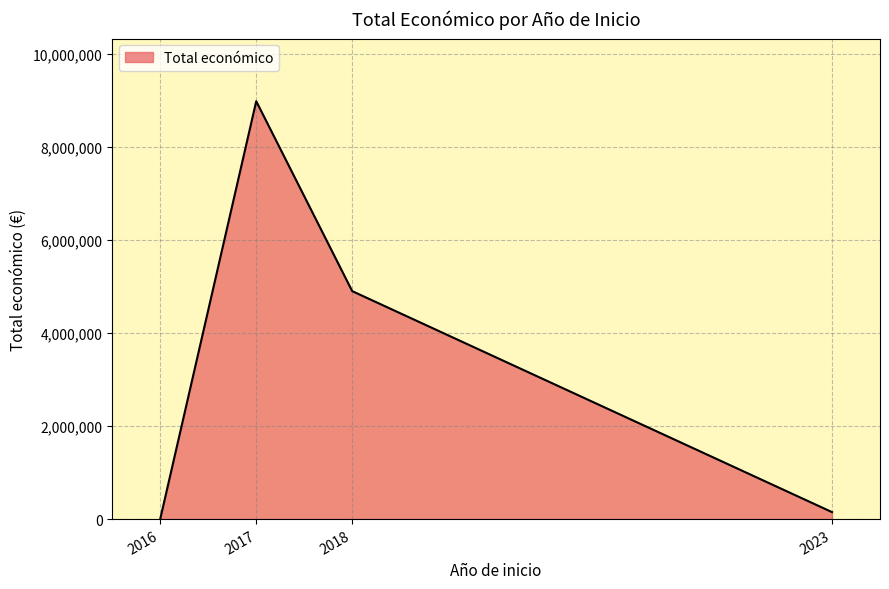

What is the change in value from 2017 to 2018?

-4081136